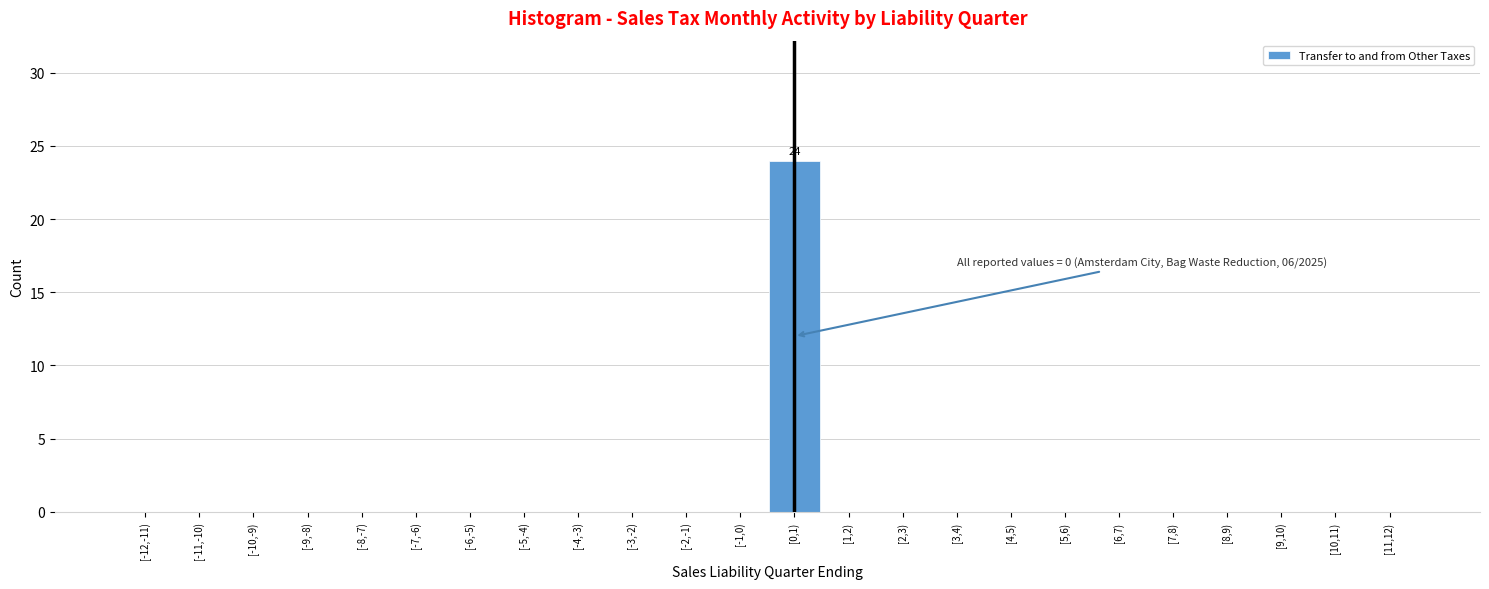

Reading left to right, extract all data points from this chart.

[-12,-11)=0	[-11,-10)=0	[-10,-9)=0	[-9,-8)=0	[-8,-7)=0	[-7,-6)=0	[-6,-5)=0	[-5,-4)=0	[-4,-3)=0	[-3,-2)=0	[-2,-1)=0	[-1,0)=0	[0,1)=24	[1,2)=0	[2,3)=0	[3,4)=0	[4,5)=0	[5,6)=0	[6,7)=0	[7,8)=0	[8,9)=0	[9,10)=0	[10,11)=0	[11,12)=0